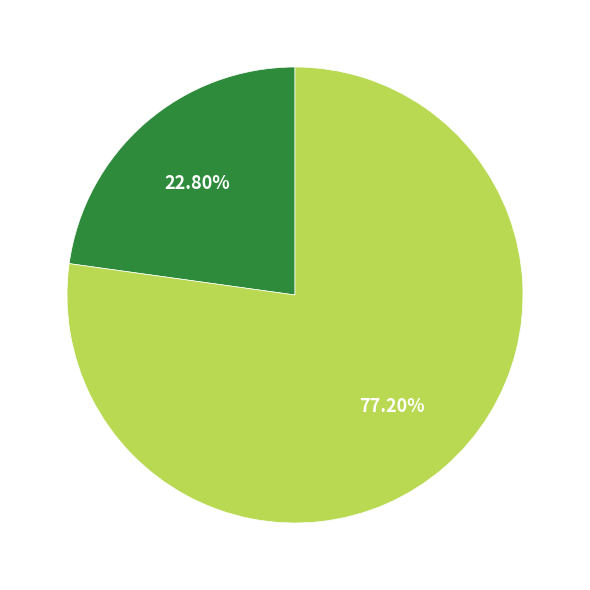

Does any single category account for the majority?

Yes